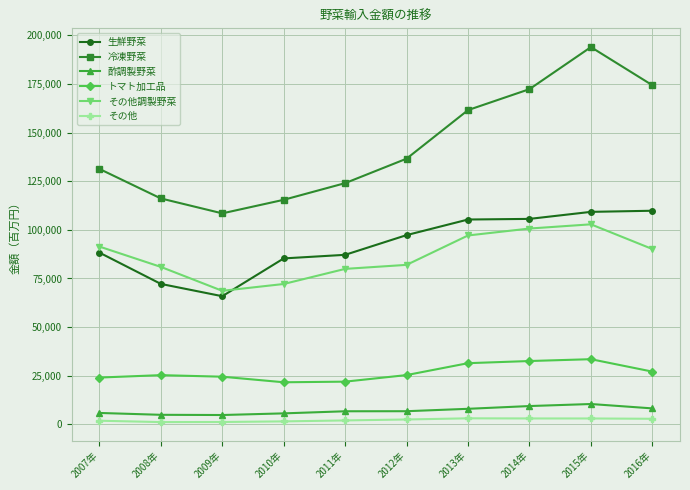

Is it true that その他調製野菜 equals 80963.4 at 2008年?

True